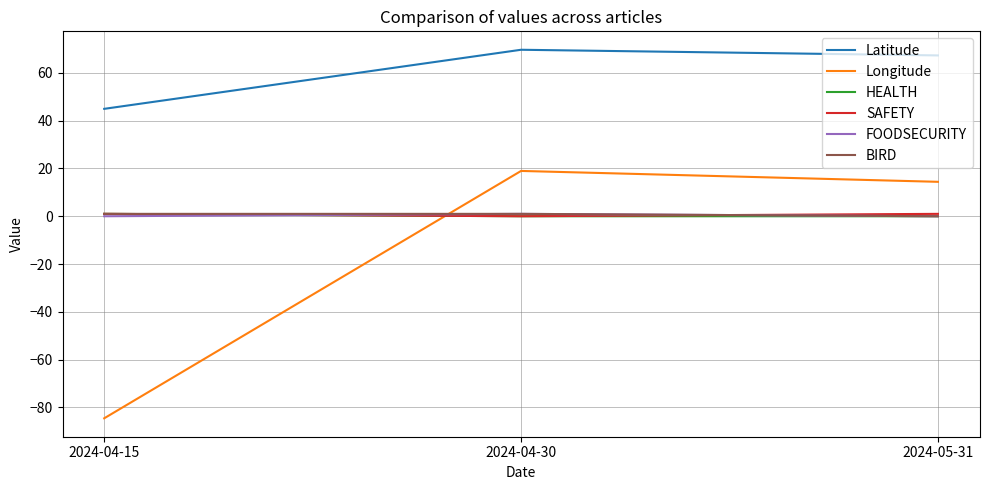

The BIRD series shows 1.0 at 2024-04-15. True or false?

True